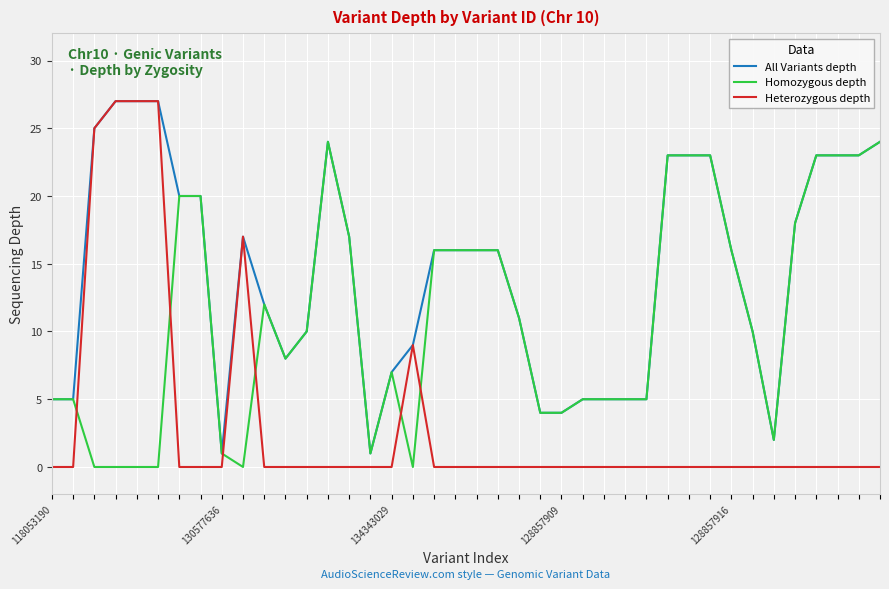

What is the difference between the second highest and second lowest values in the Heterozygous depth series?

27